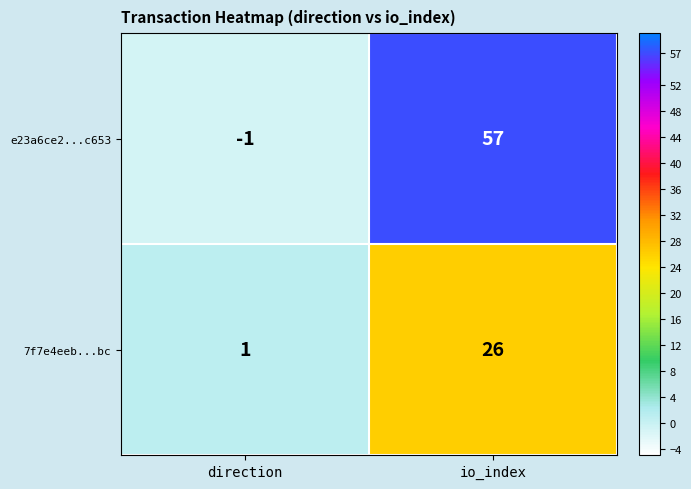

Where is e23a6ce2...c653 nearest to the value 28?

direction